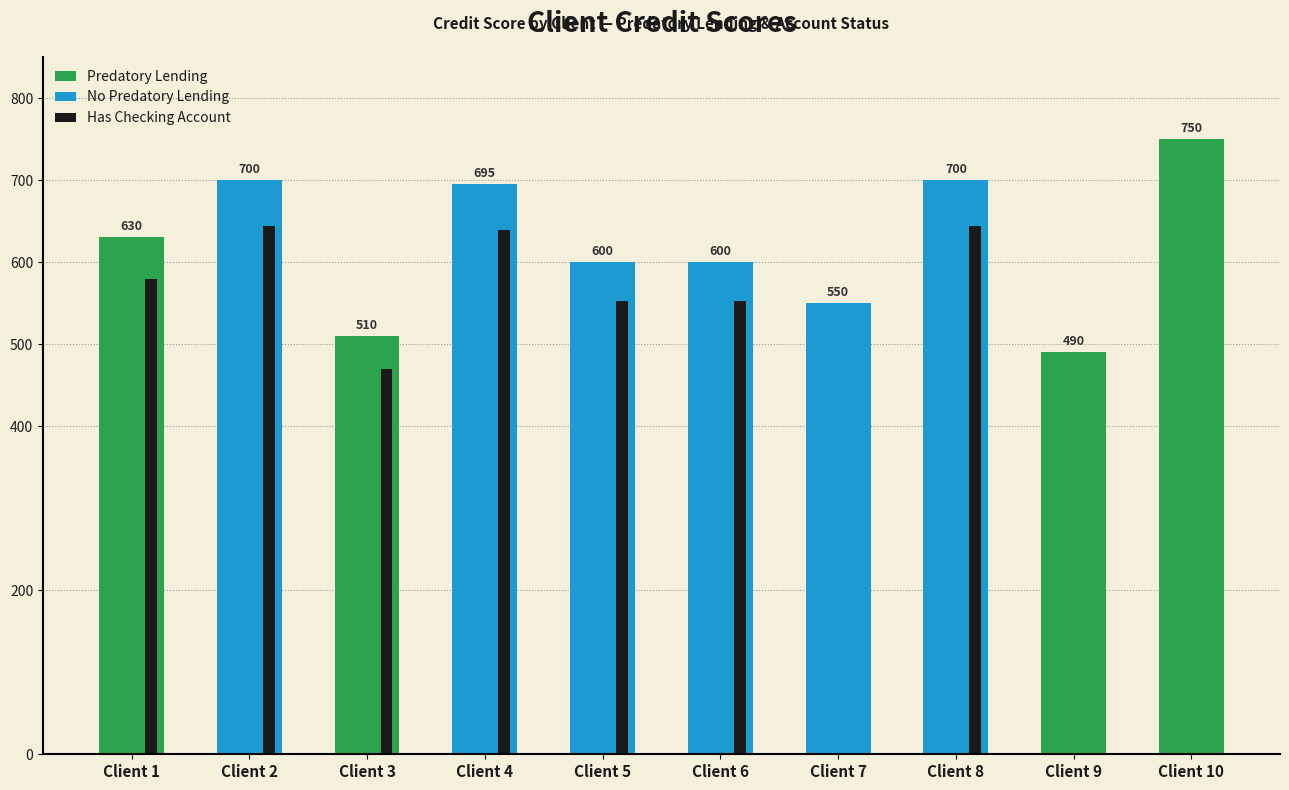

True or false: the data shows 853 at Client 5.

False